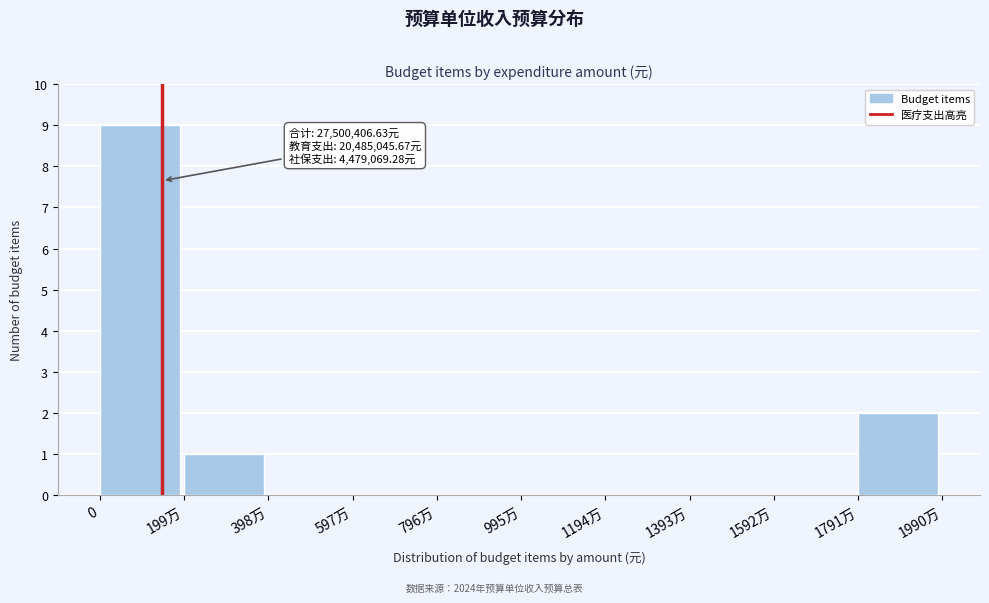

Reading left to right, extract all data points from this chart.

0=9	199万=1	398万=0	597万=0	796万=0	995万=0	1194万=0	1393万=0	1592万=0	1791万=2